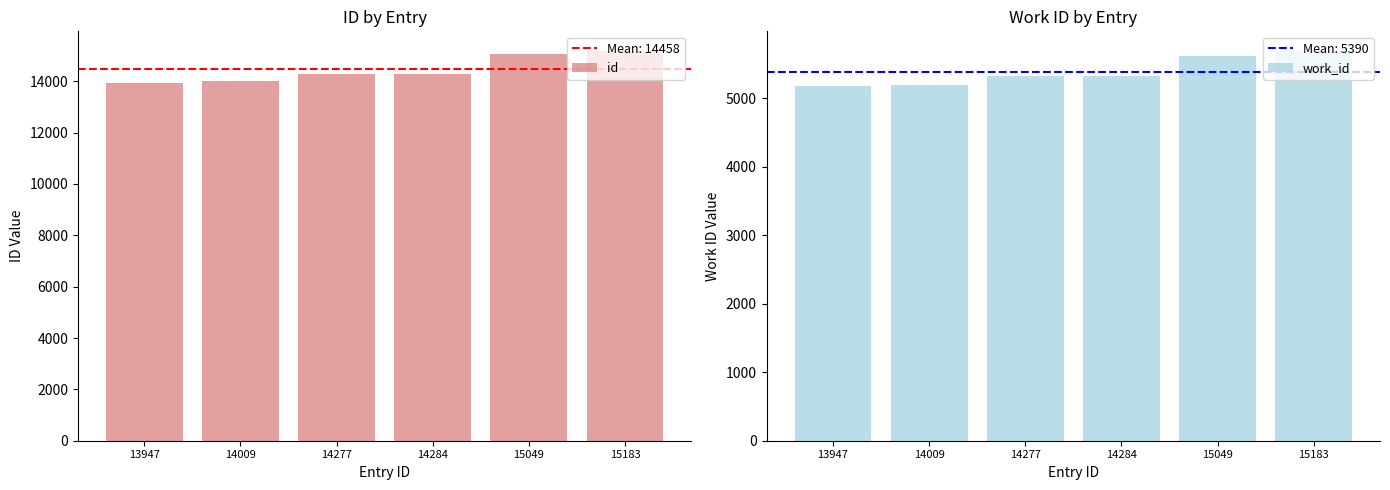

What is the value of the work_id bar at the 3rd from the left?

5322